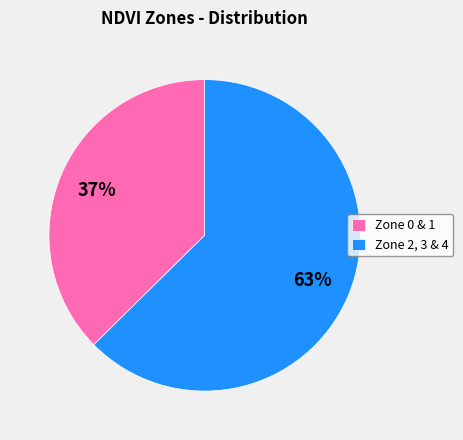

The Zone 0 & 1 slice represents 37% of the pie. True or false?

True